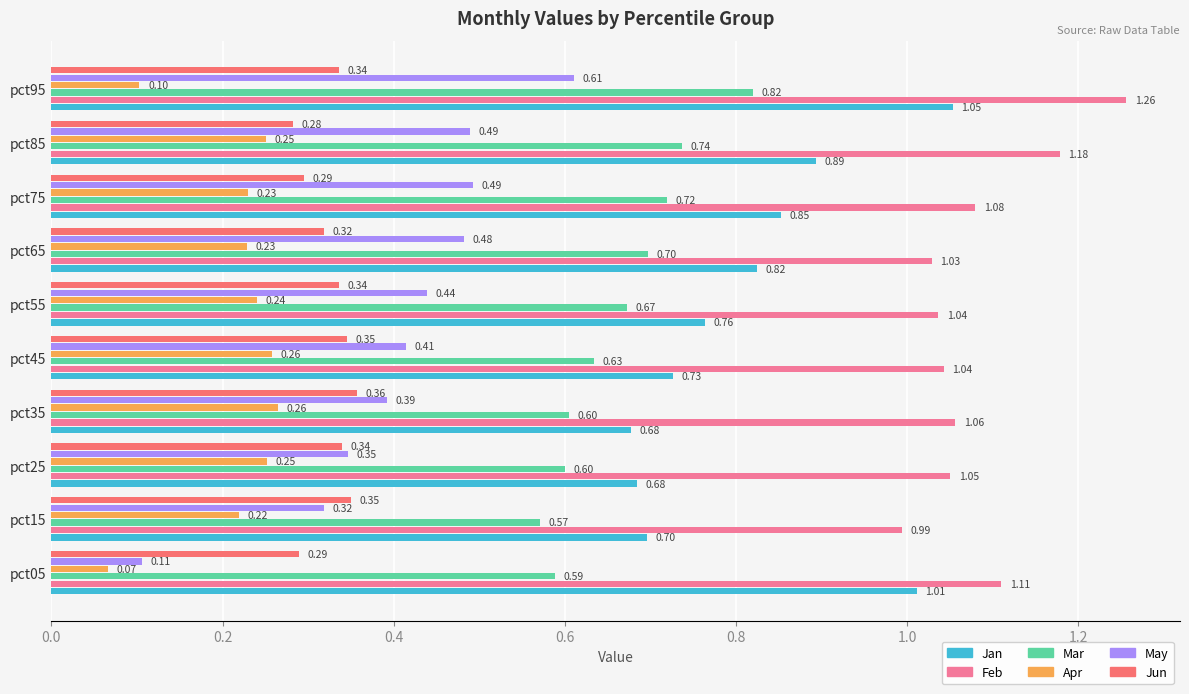

Which series has the largest range (max minus min)?

May